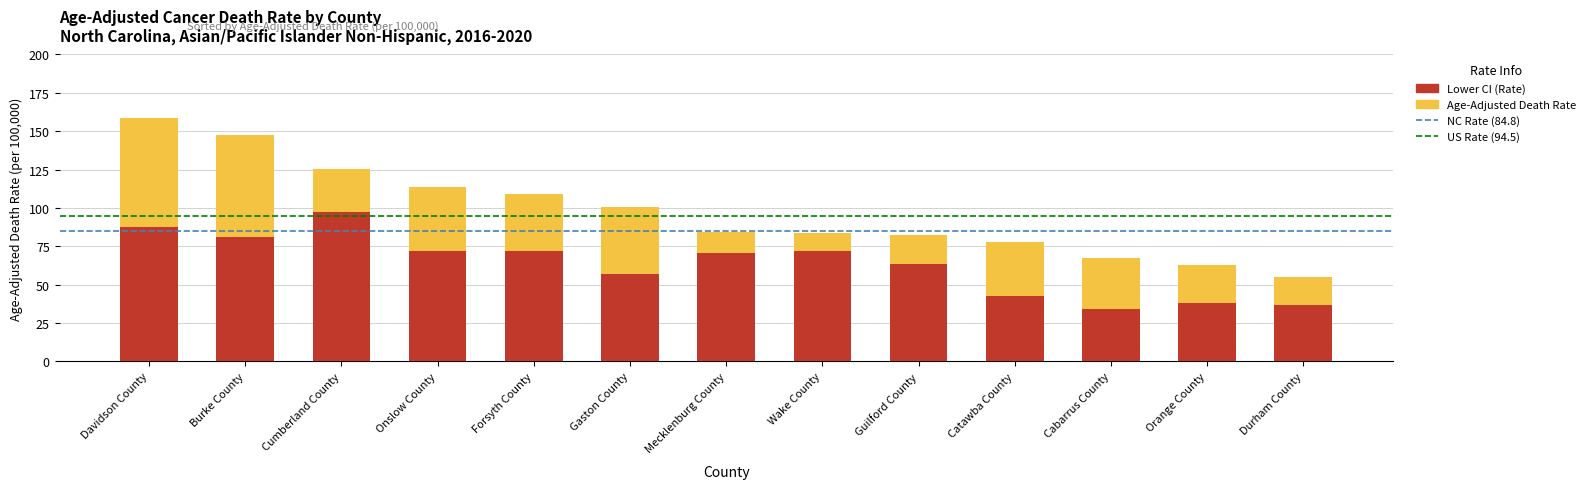

The value of Age-Adjusted Death Rate at Onslow County is 192.5. True or false?

False